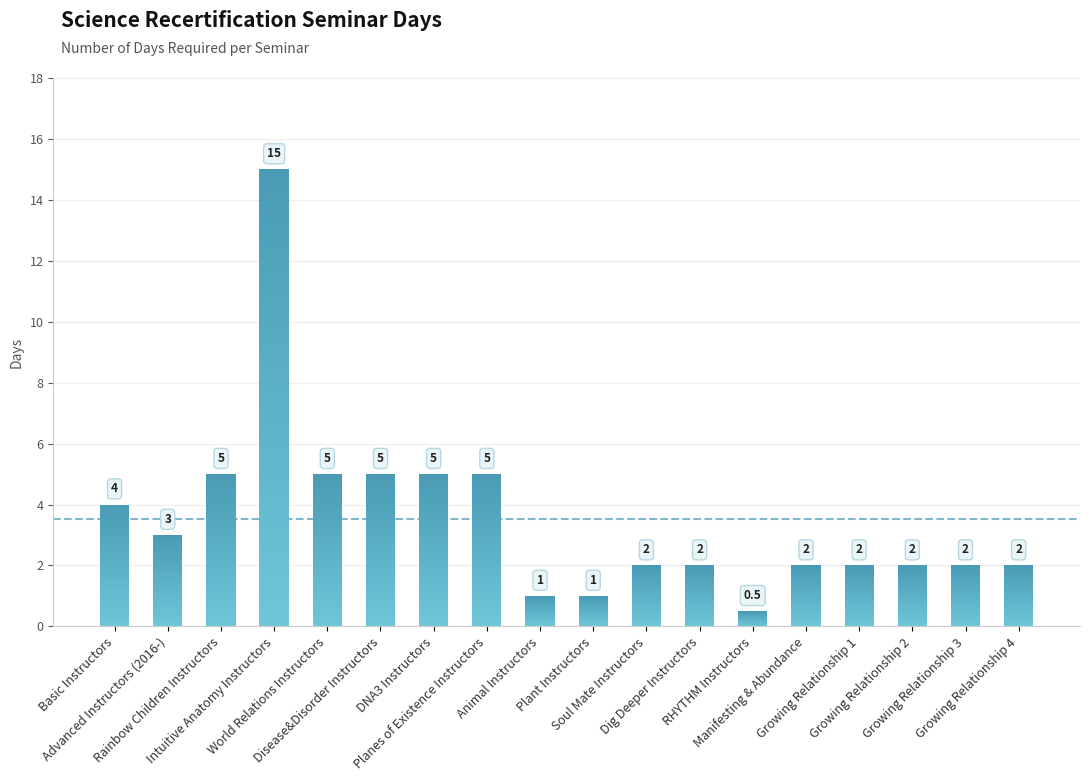

Rank the categories by value from highest to lowest.

Intuitive Anatomy Instructors, Rainbow Children Instructors, World Relations Instructors, Disease&Disorder Instructors, DNA3 Instructors, Planes of Existence Instructors, Basic Instructors, Advanced Instructors (2016-), Soul Mate Instructors, Dig Deeper Instructors, Manifesting & Abundance, Growing Relationship 1, Growing Relationship 2, Growing Relationship 3, Growing Relationship 4, Animal Instructors, Plant Instructors, RHYTHM Instructors